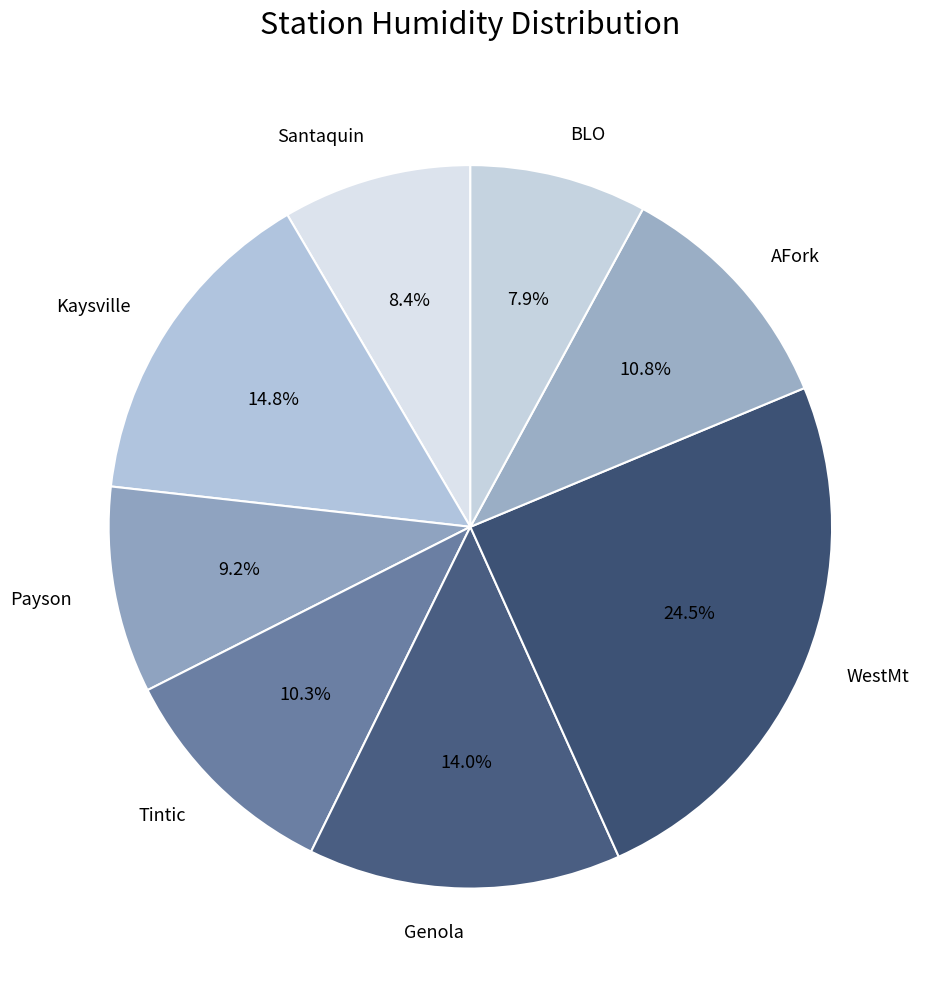

How many slices are in this pie chart?

8